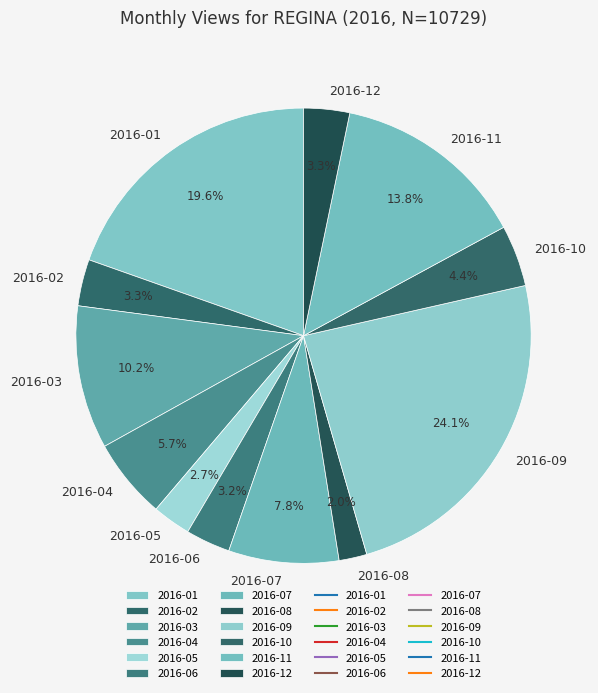

Combined, do 2016-08 and 2016-09 account for over 50%?

No